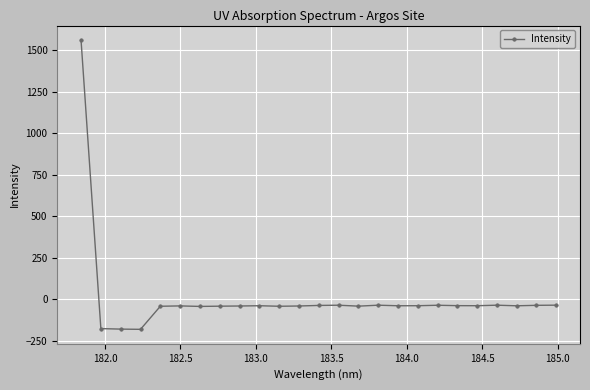

What is the difference between the maximum and minimum values?

1743.2